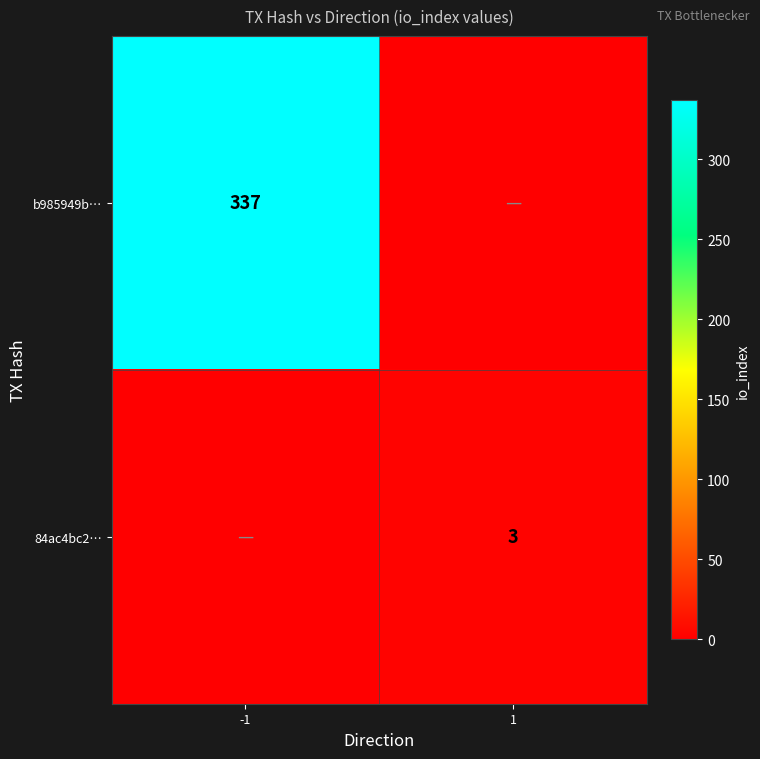

Is it true that b985949b… equals 222 at -1?

False